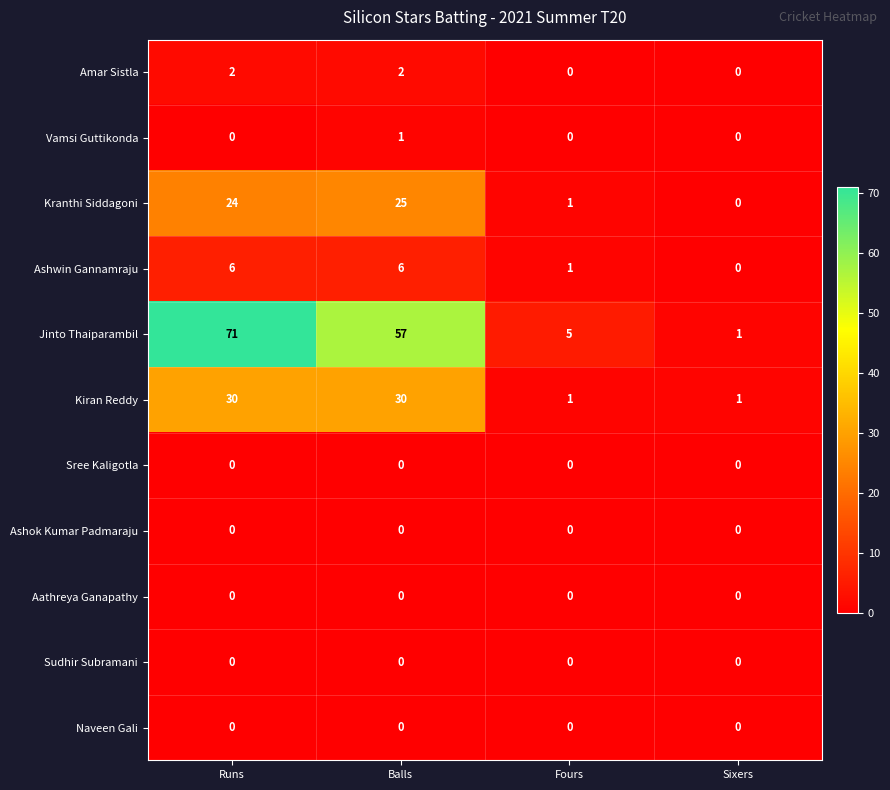

What is the difference between the highest and lowest values at Fours?

5